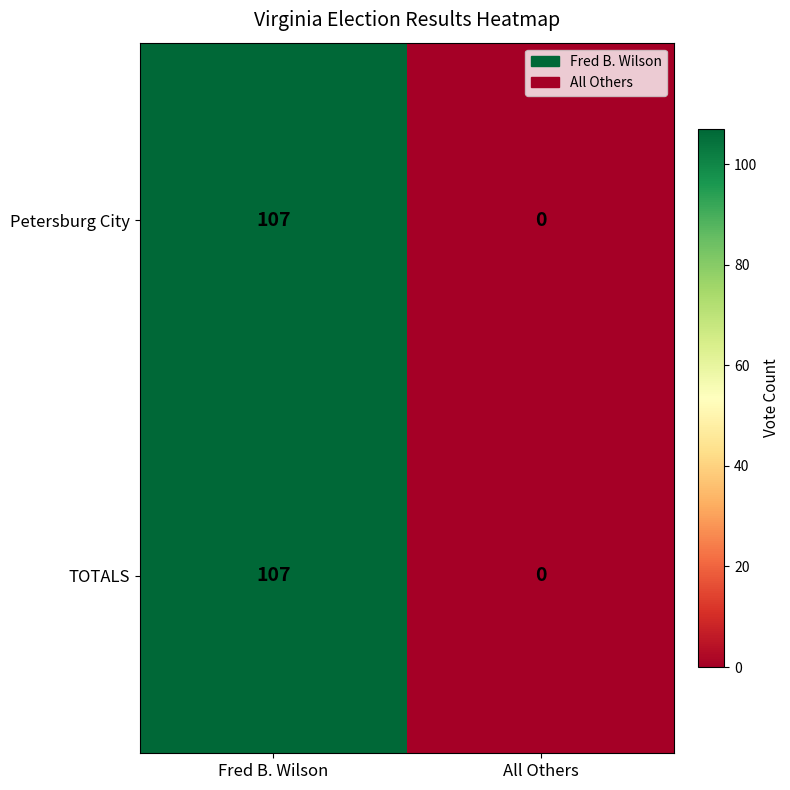

What is the total value across all series at Fred B. Wilson?

214